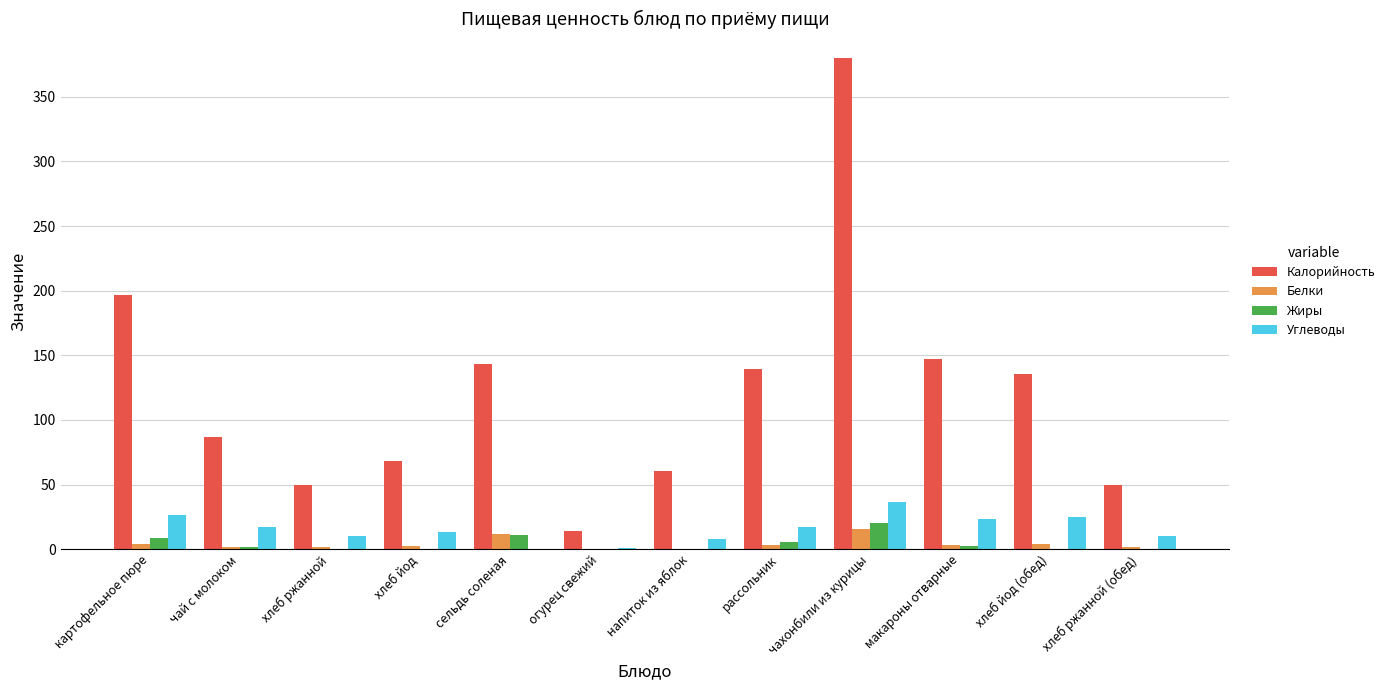

Between картофельное пюре and огурец свежий, which series saw the biggest shift?

Калорийность